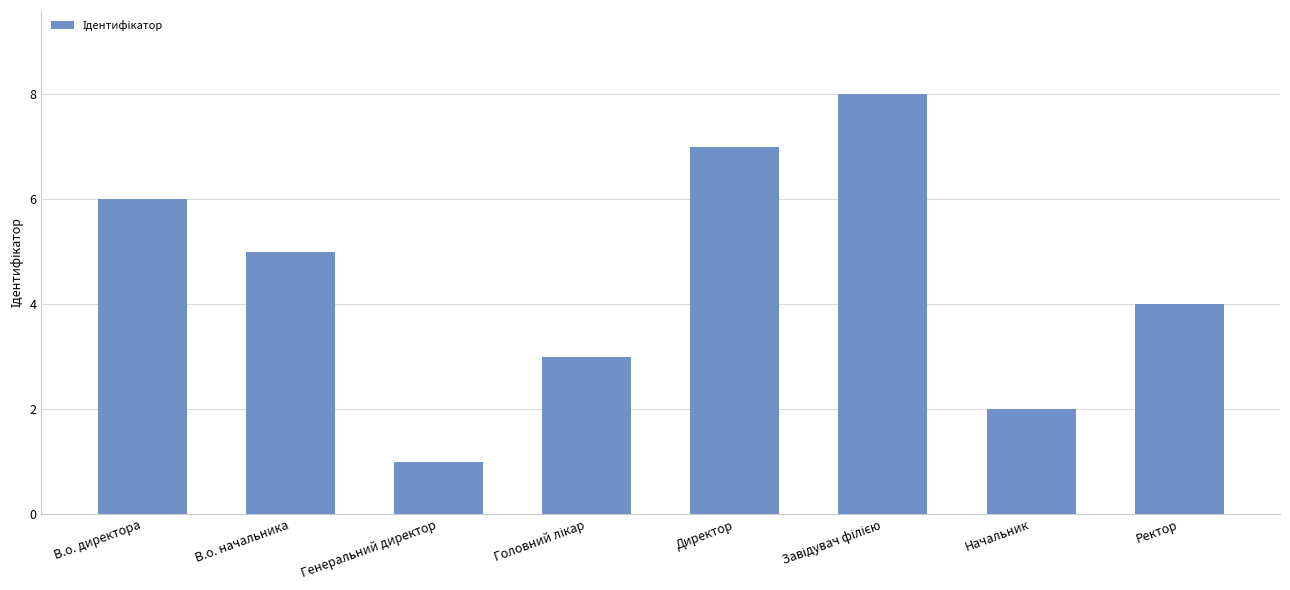

The value at Ректор is 4. True or false?

True